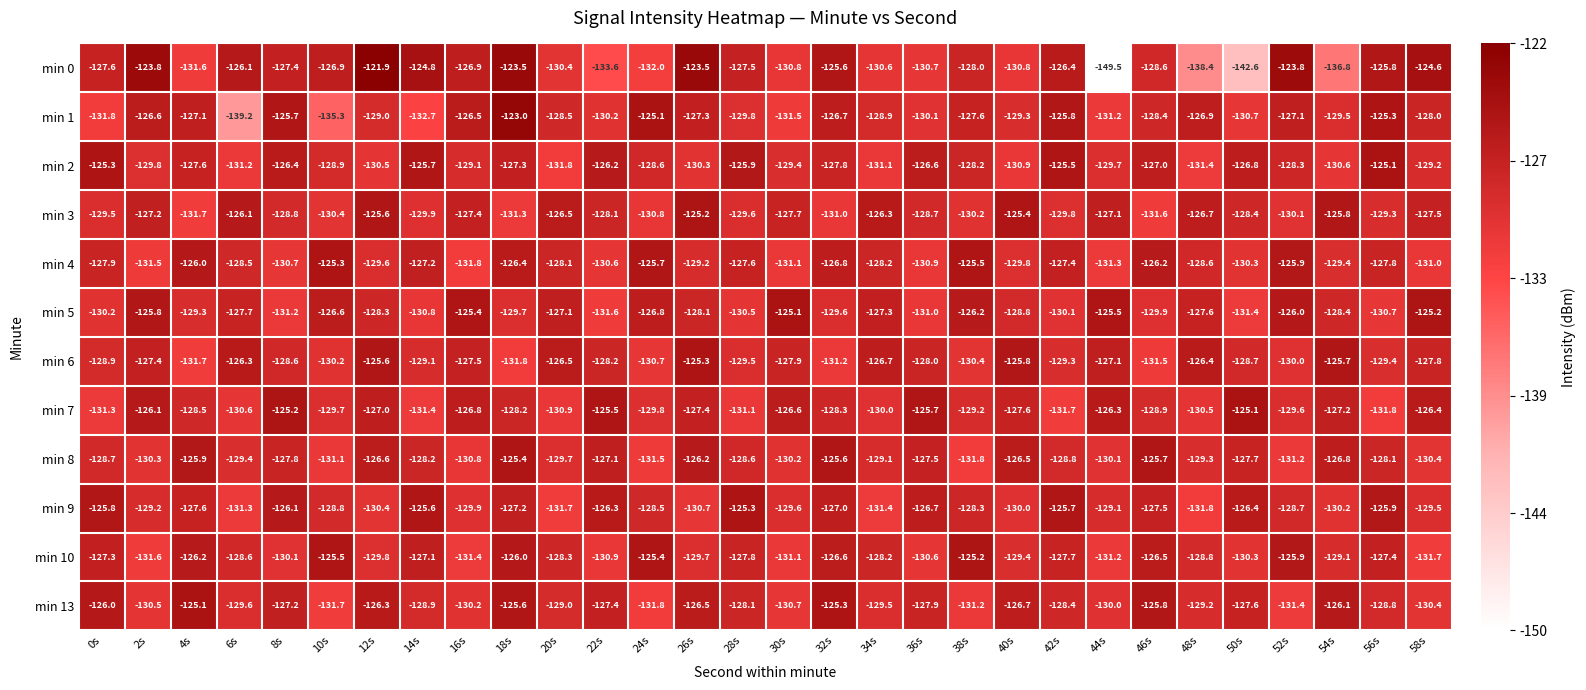

What value does the min 8 series have at 16s?

-130.8